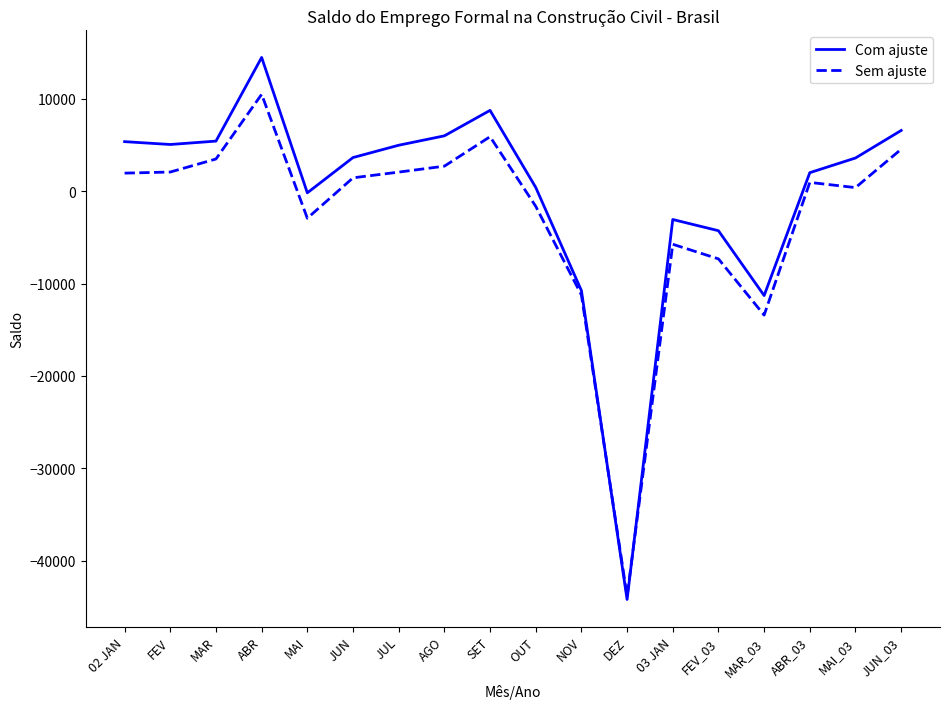

In Sem ajuste, how many points are lower than both neighbors (excluding endpoints)?

4